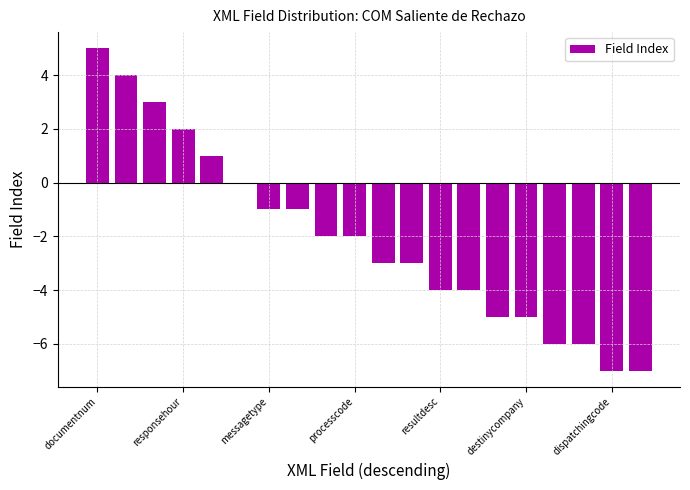

What is the greatest value displayed?

5